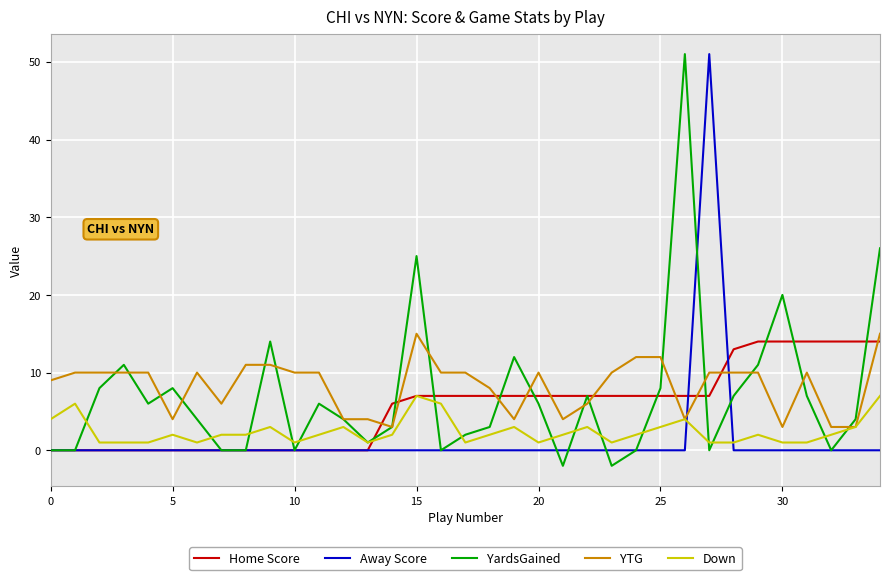

What is the highest value of the Down series?

7